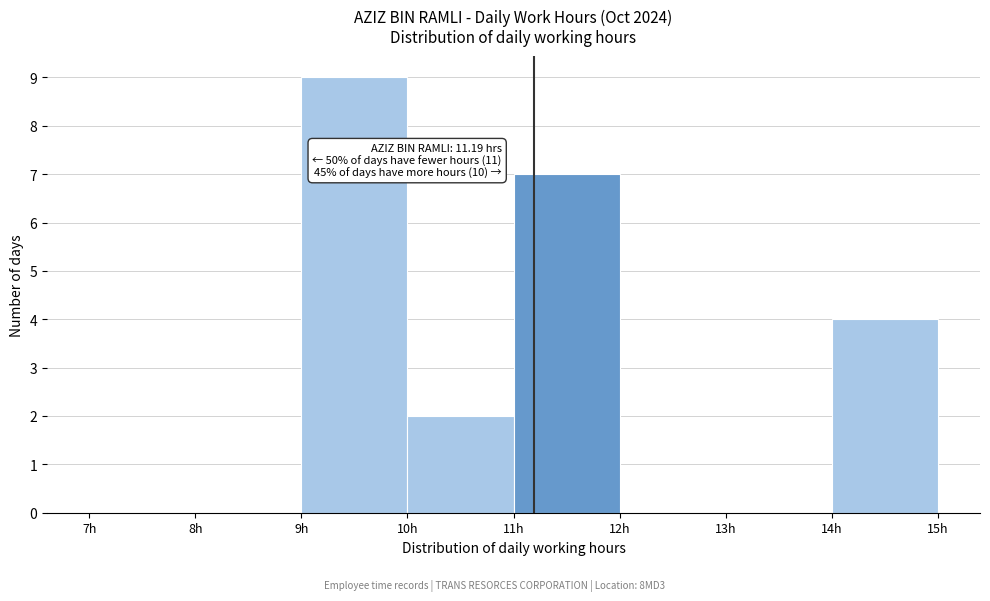

Which range on the x-axis has the tallest bar?

9 to 10